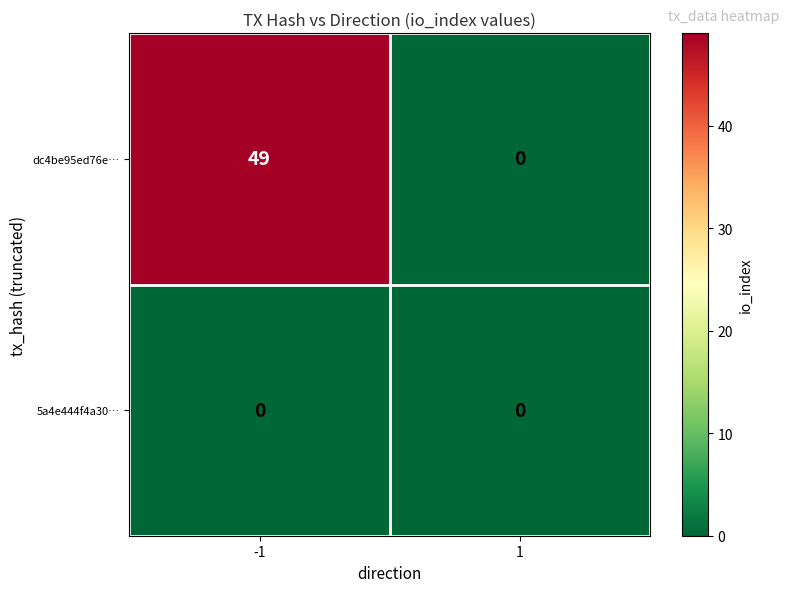

List the series in order of their peak value, highest first.

dc4be95ed76e…, 5a4e444f4a30…